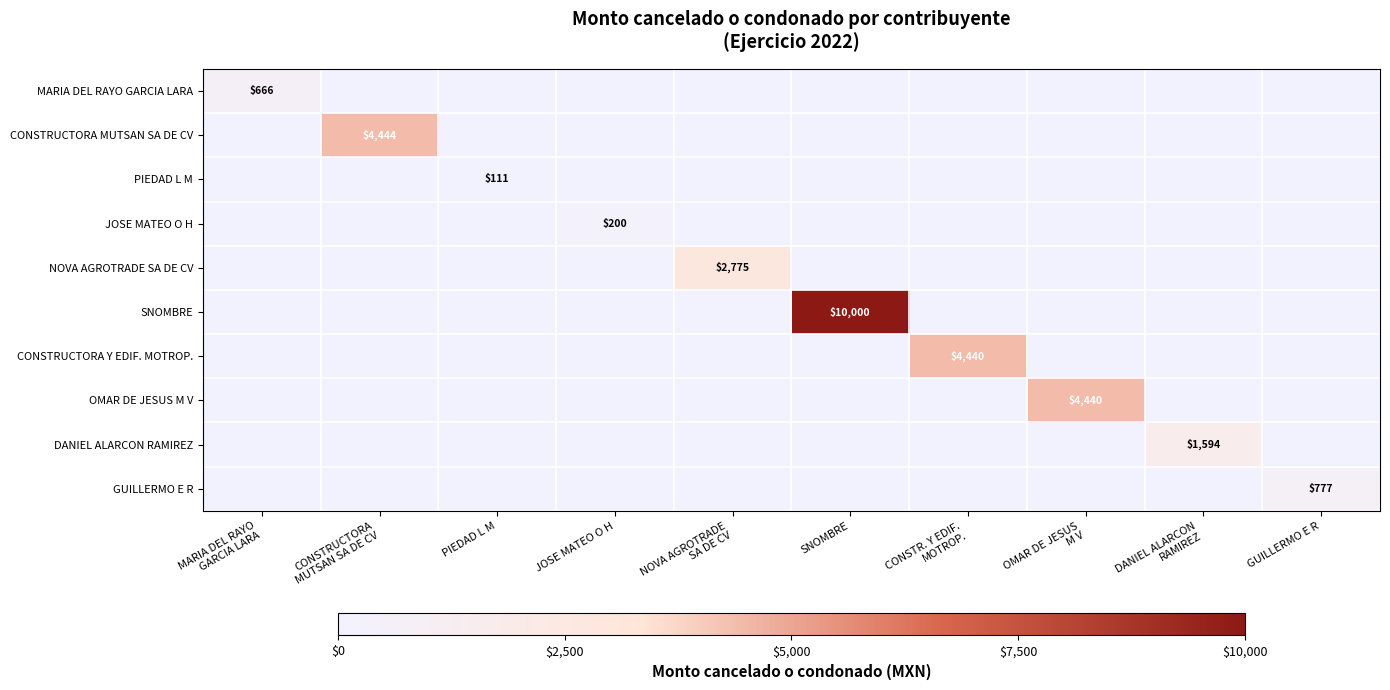

The PIEDAD L M series shows 72 at PIEDAD L M. True or false?

False